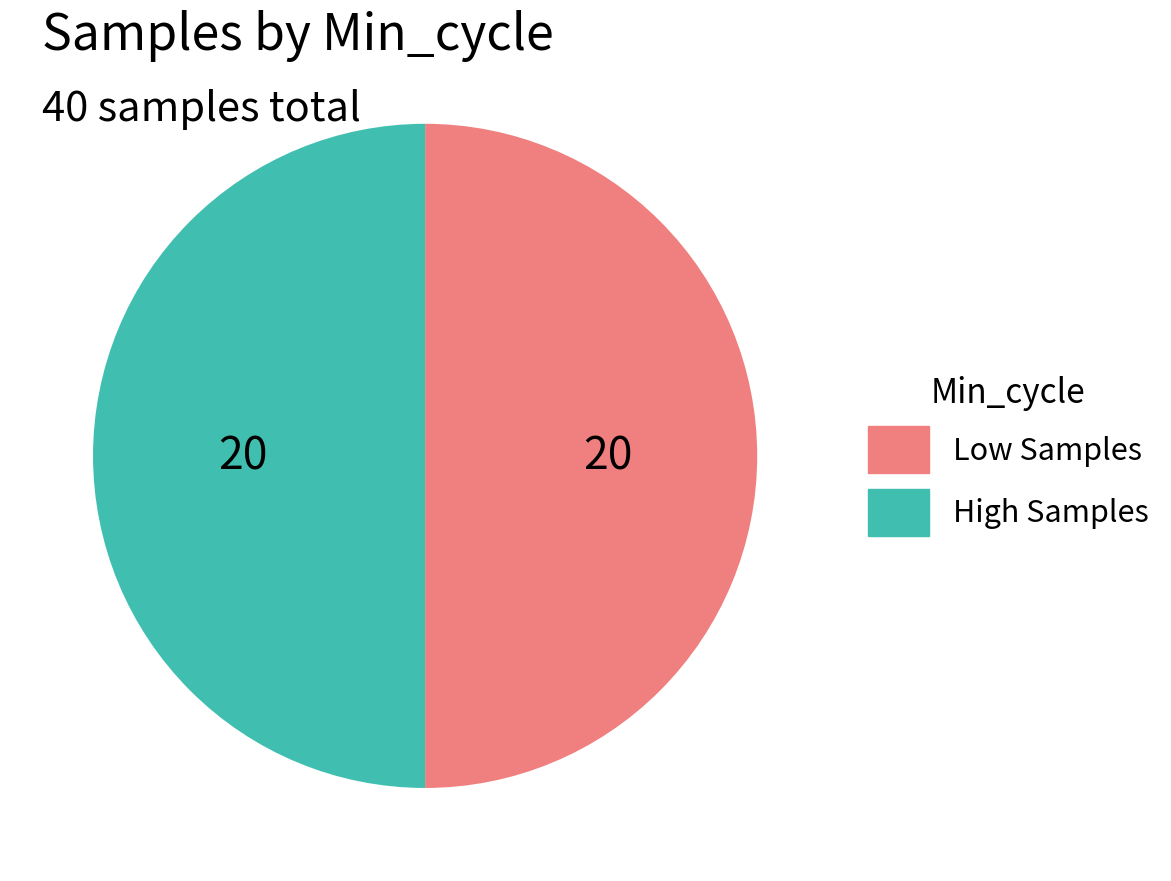

Is it true that High Samples is 50% of the pie?

True